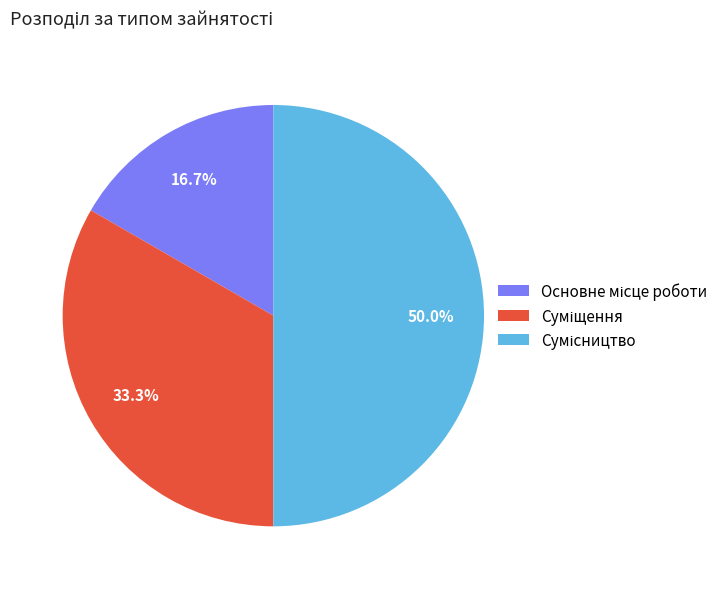

True or false: Суміщення accounts for 33% of the total.

True